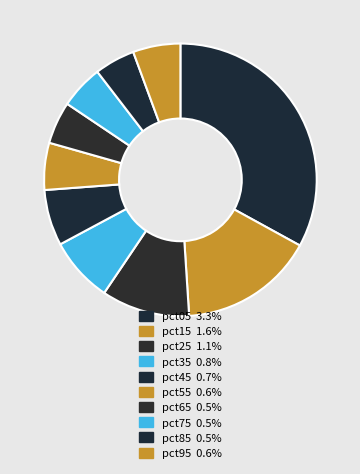

To the nearest percent, what is the difference between the largest and smallest slice percentages?

28%